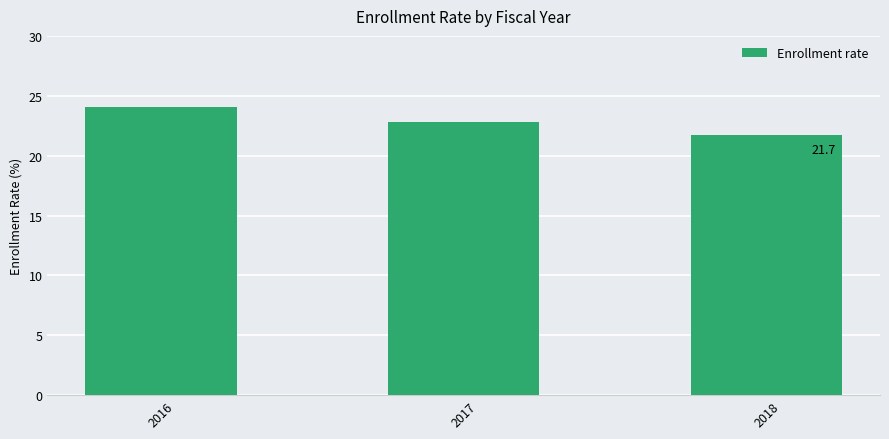

What is the difference between the second highest and minimum values?

1.1